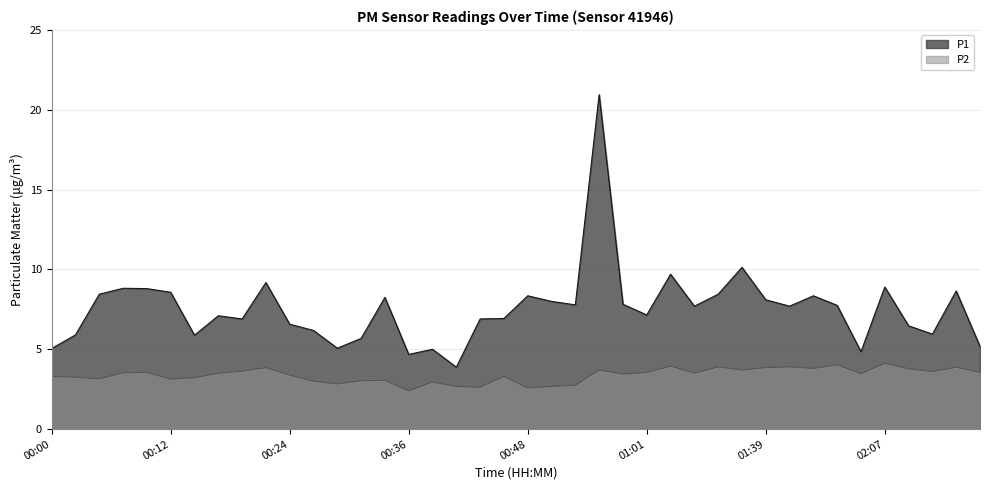

Does the chart have visible grid lines?

Yes